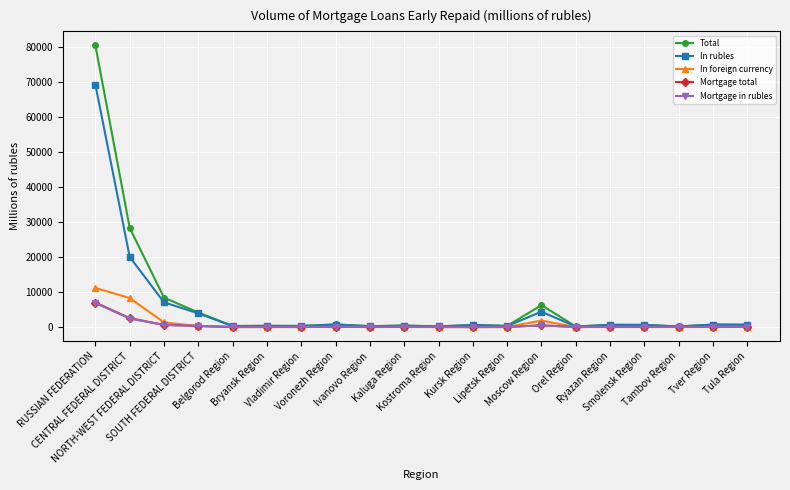

What is the maximum value shown in the chart?

80401